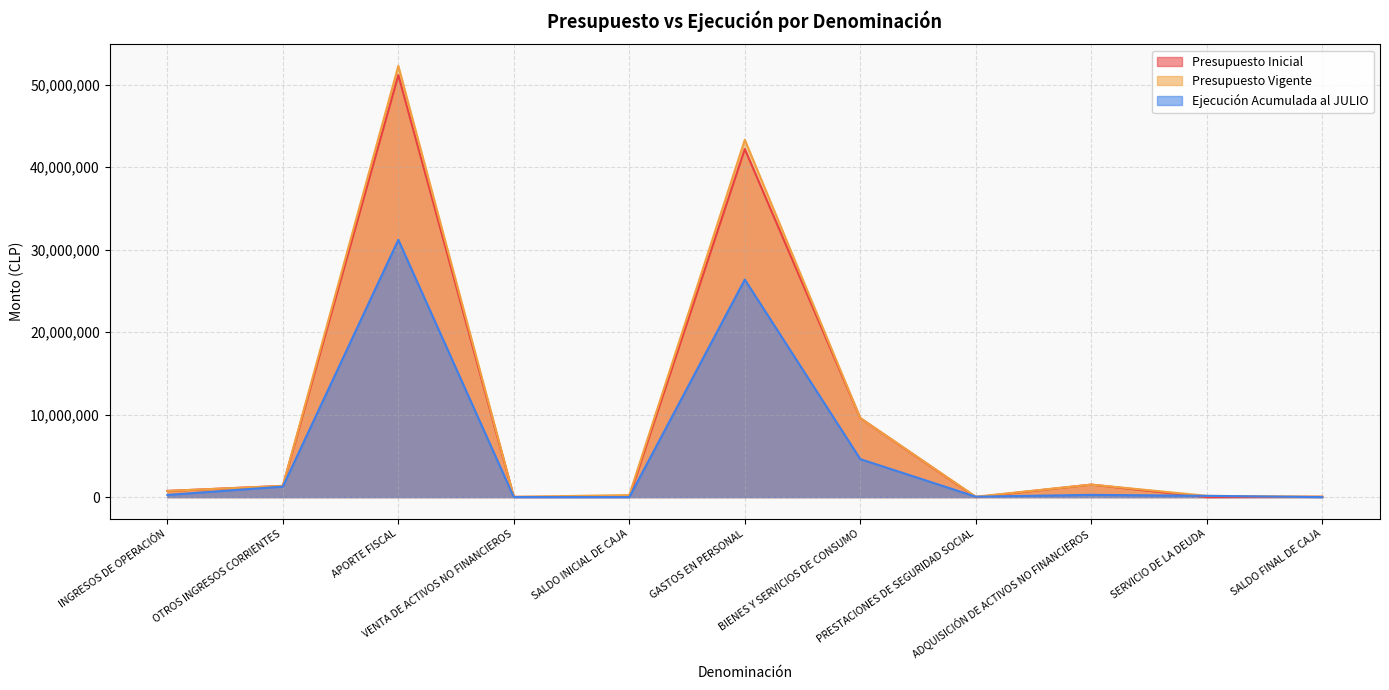

How many data points in Ejecución Acumulada al JULIO are above 262084?

5